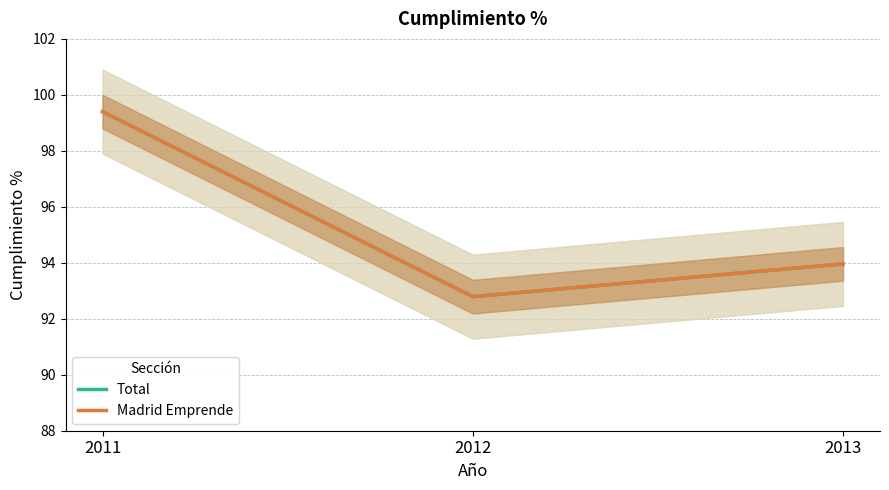

At 2011, list the series in order from smallest to largest.

Total, Madrid Emprende